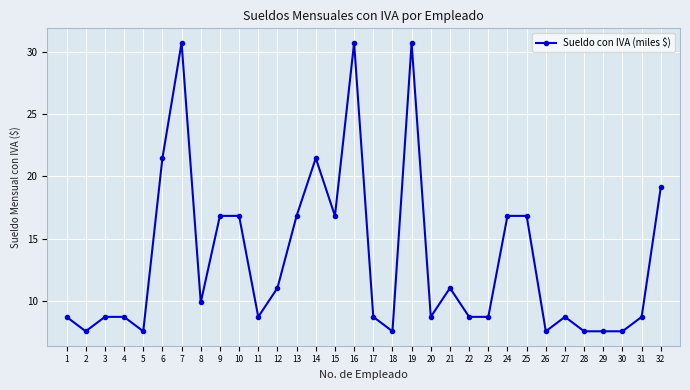

What is the sum of the values at 20 and 28?

16.2